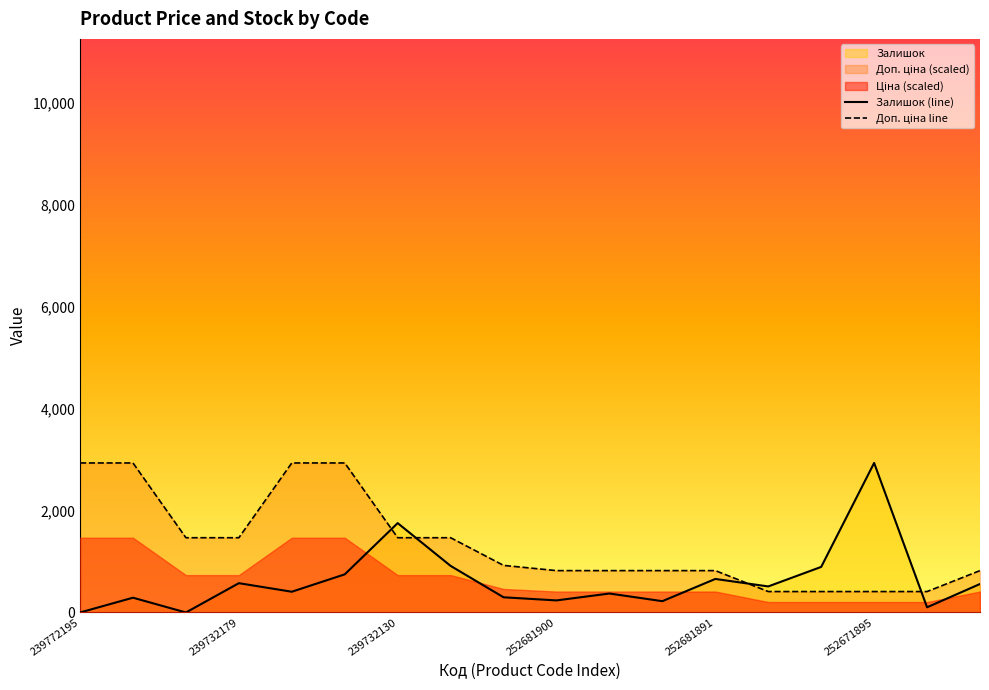

What is the average value of the Залишок (line) series?

637.4